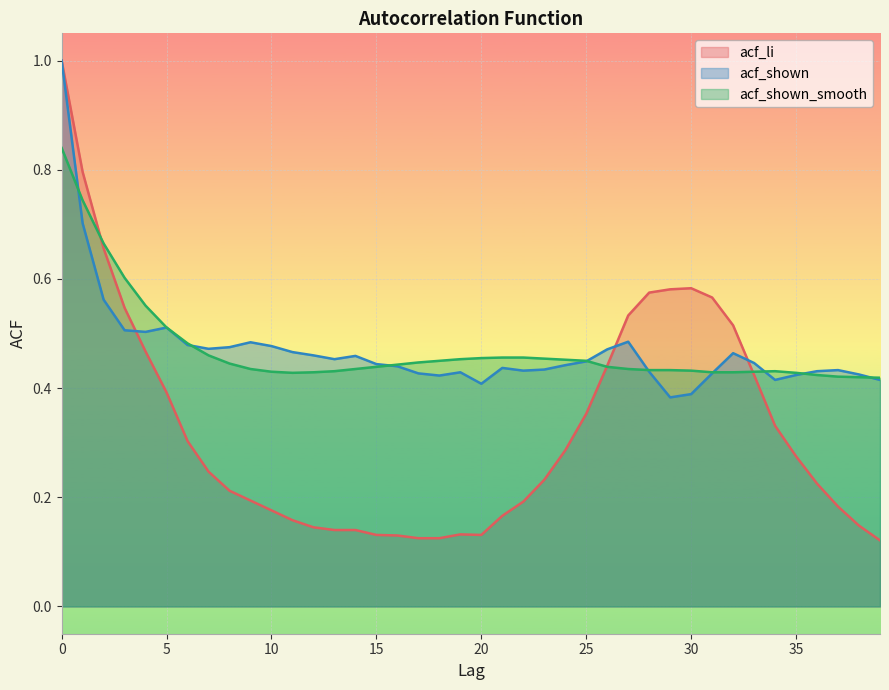

Rank the categories by acf_shown_smooth value from lowest to highest.

39, 38, 37, 36, 11, 35, 12, 31, 32, 10, 33, 13, 34, 30, 28, 29, 9, 14, 27, 15, 26, 16, 8, 17, 18, 25, 24, 19, 23, 20, 21, 22, 7, 6, 5, 4, 3, 2, 1, 0